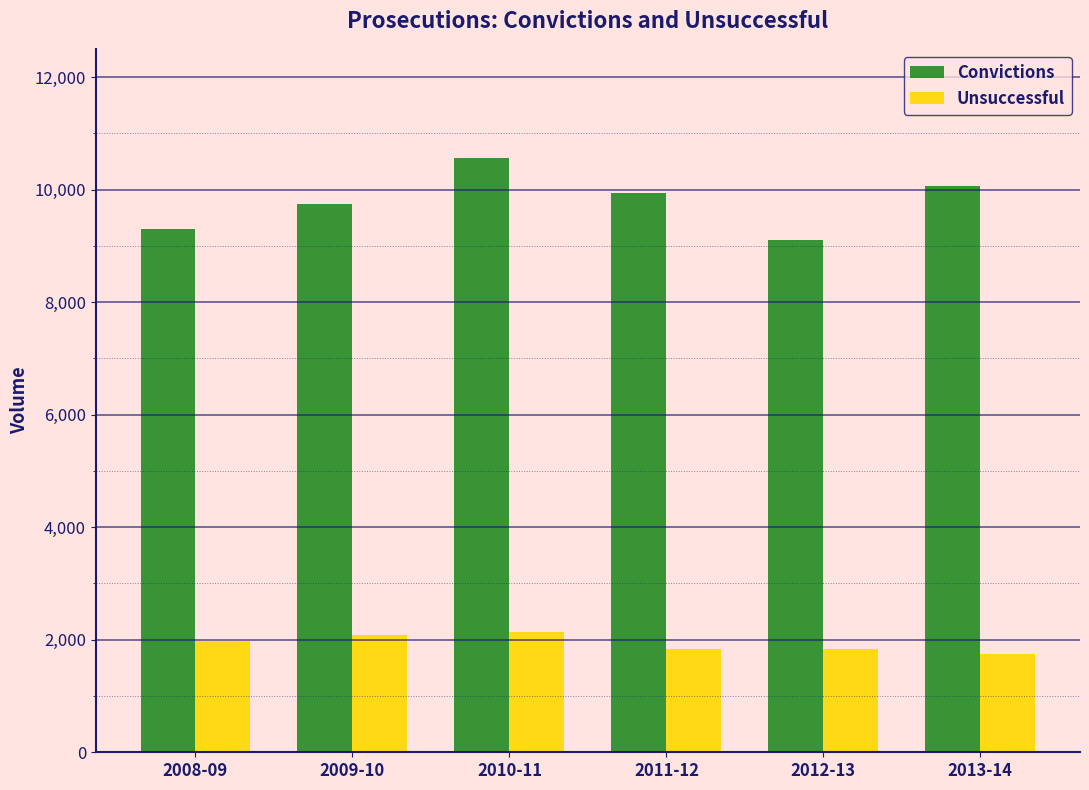

How many values in the Unsuccessful series are below 1982?

3